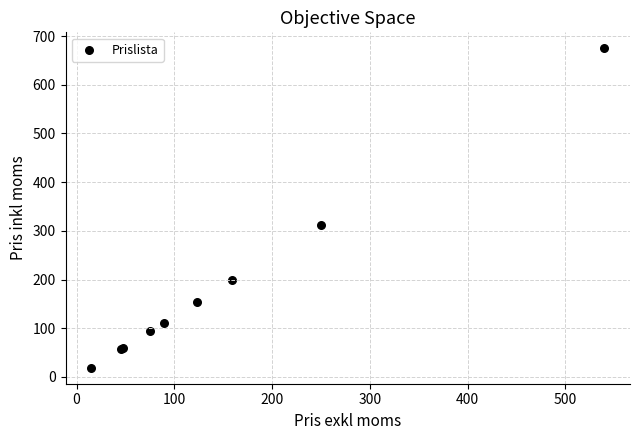

What Y value in the scatter plot is closest to 346?

312.5